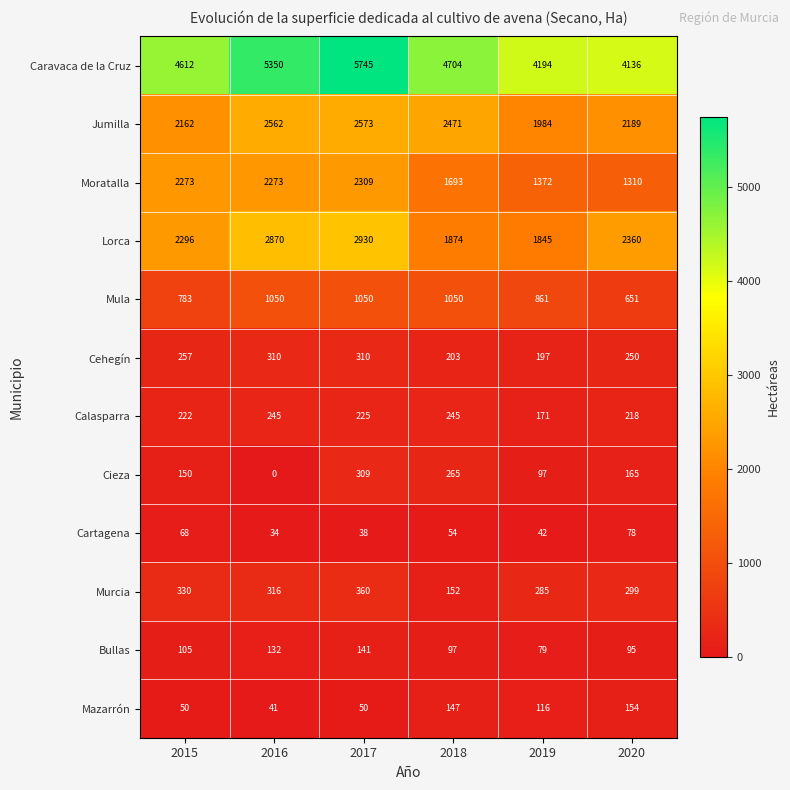

Count the number of categories in the chart.

6